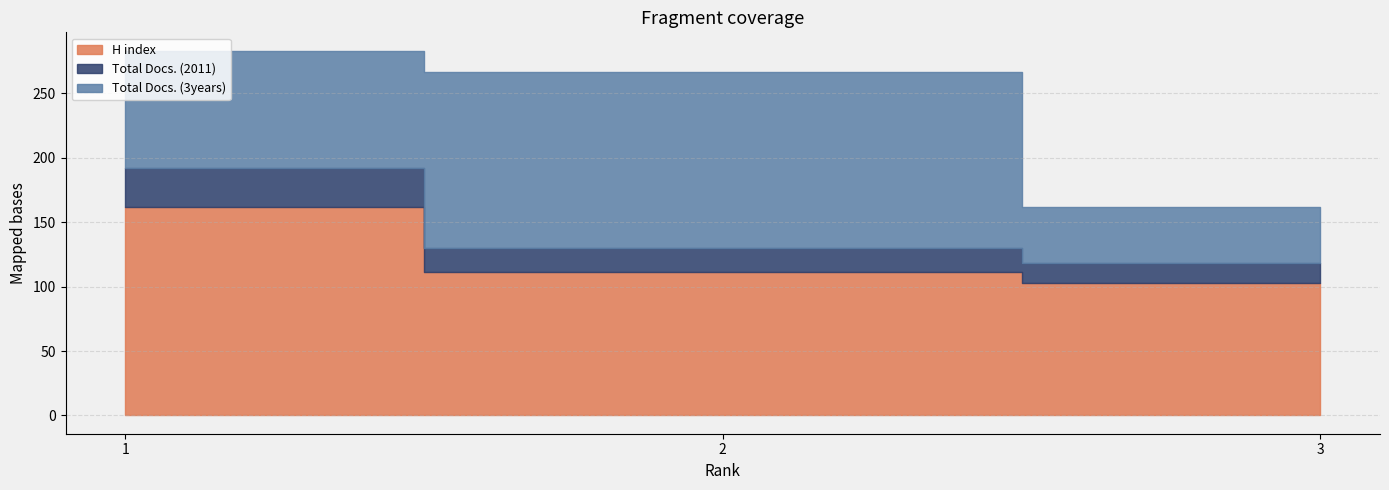

What value does the Total Docs. (3years) series have at 2?

136